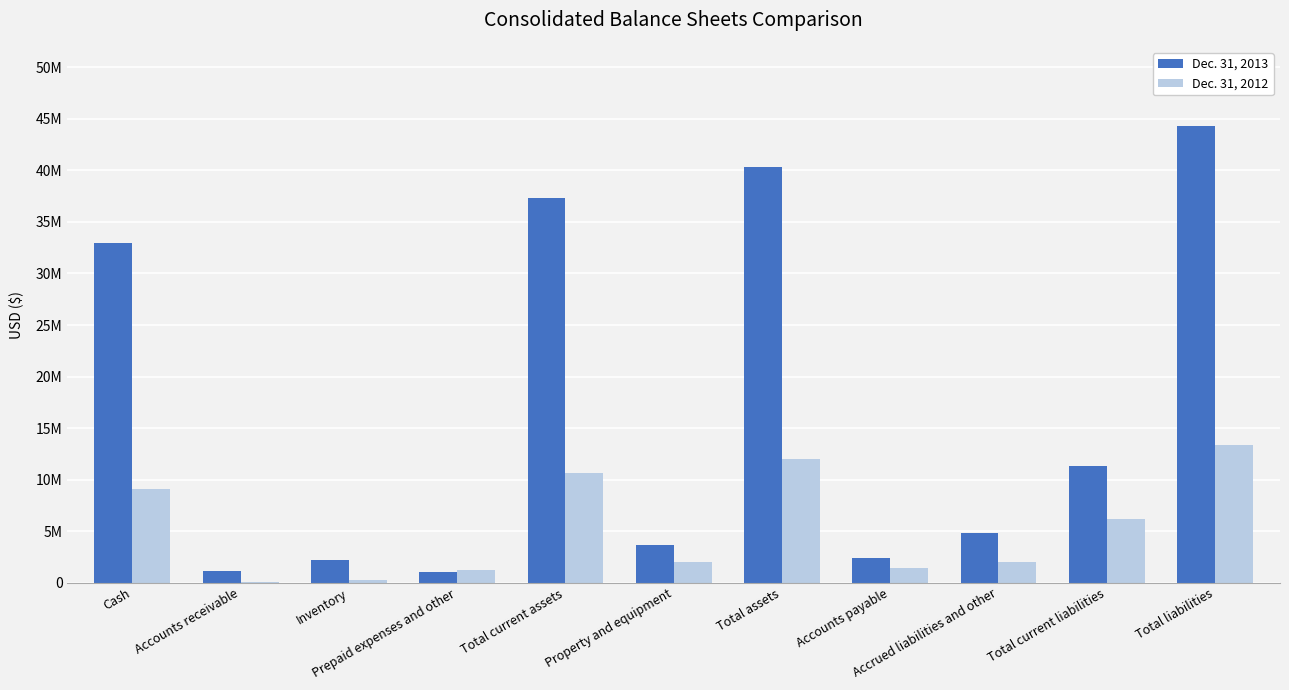

Which series has the largest total across all categories?

Dec. 31, 2013